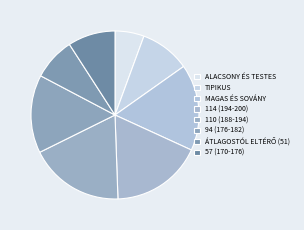

To the nearest percent, what is the average slice percentage?

12%